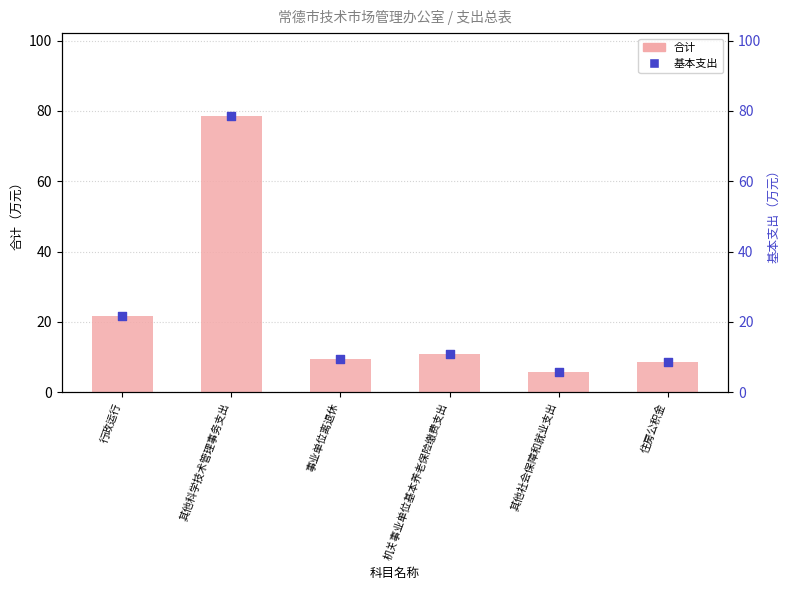

Which series has the widest spread of Y values?

合计